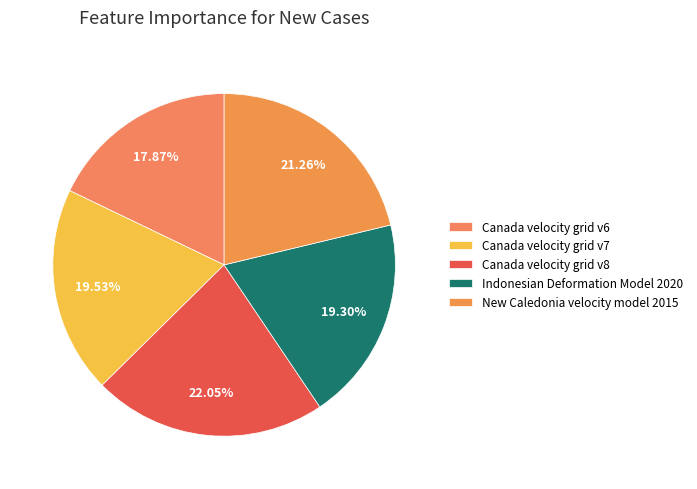

Which slice is the largest?

Canada velocity grid v8